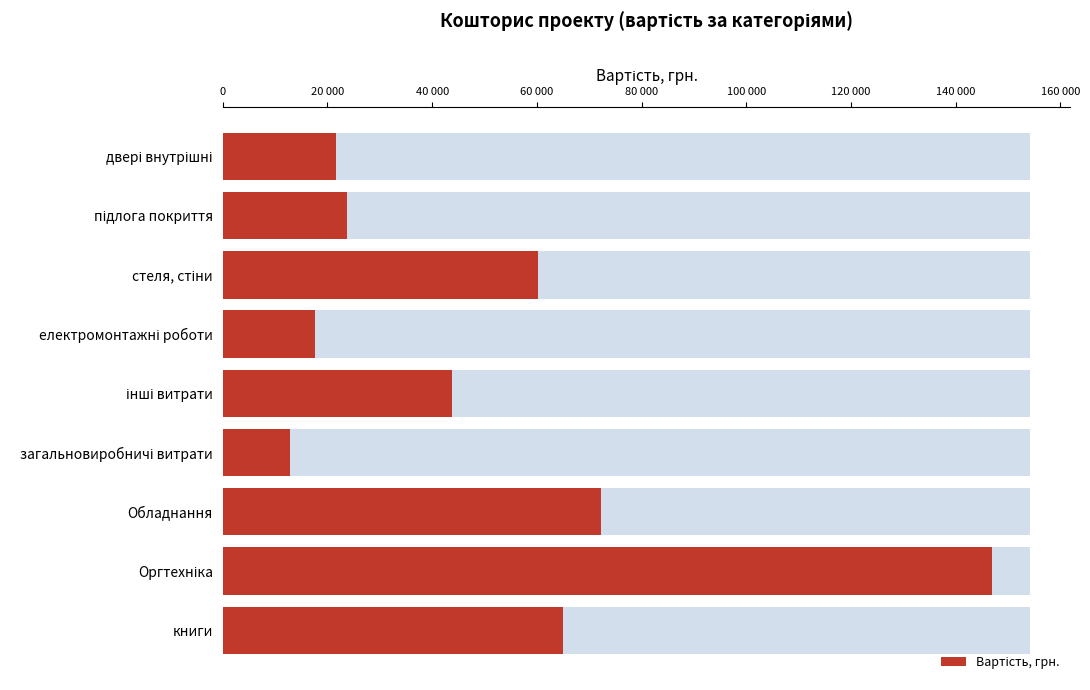

Is it true that the value at інші витрати is 17211?

False